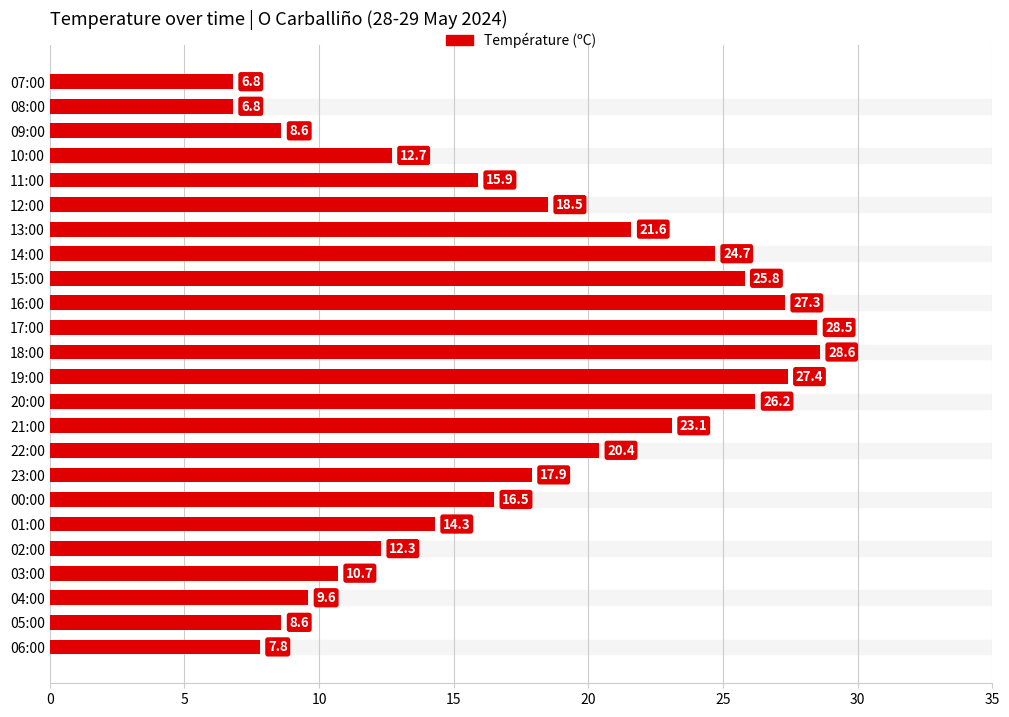

True or false: the data shows 20.8 at 01:00.

False